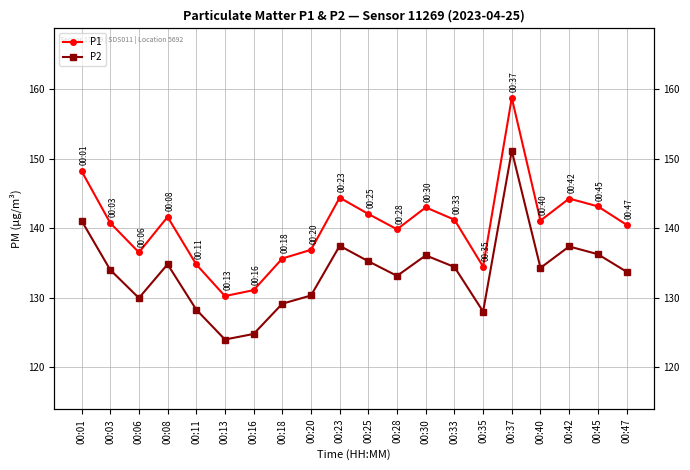

List the series in order of their overall mean, highest first.

P1, P2